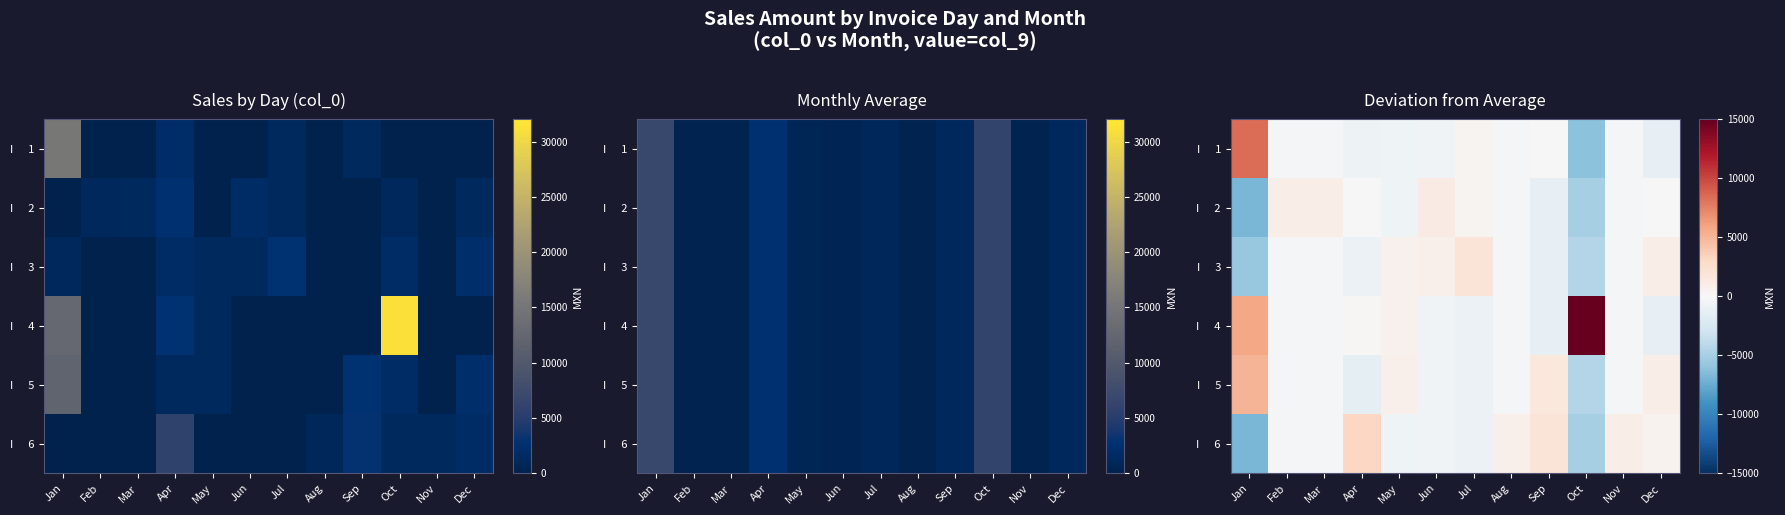

What is the difference between the maximum and minimum values in the I 5 series?

9505.9